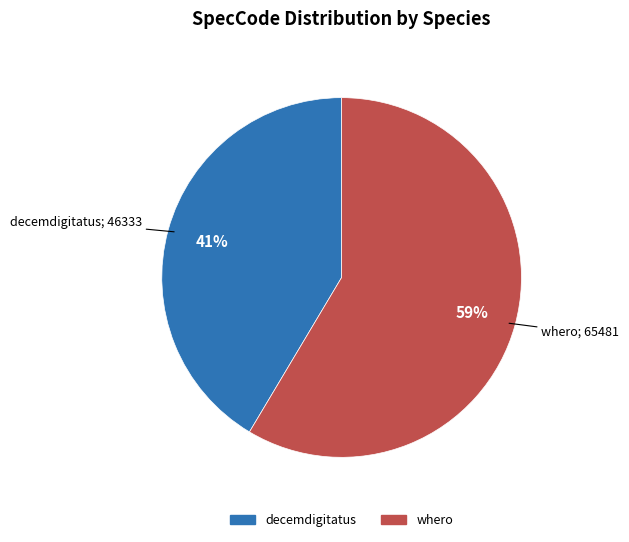

Is it true that decemdigitatus is 36% of the pie?

False